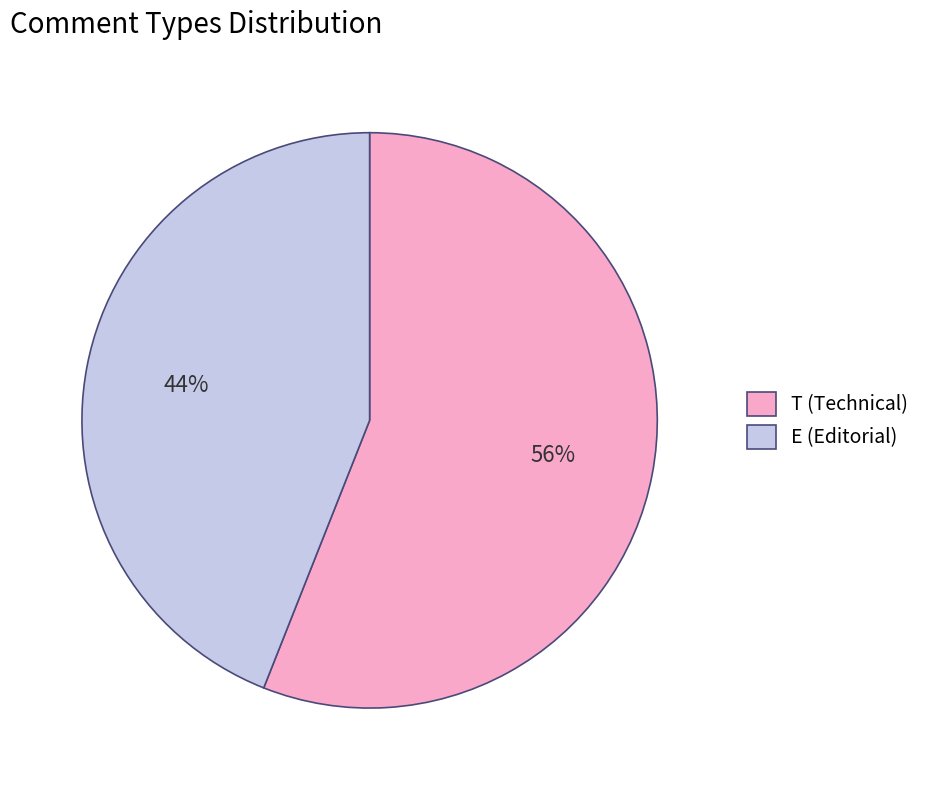

Count the number of slices in the pie.

2